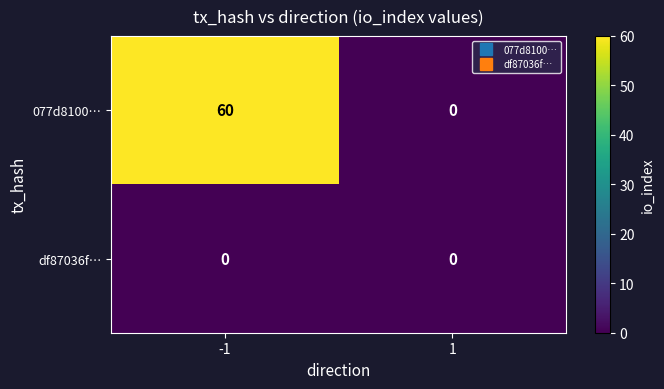

Which series changed the most between -1 and 1?

077d8100…